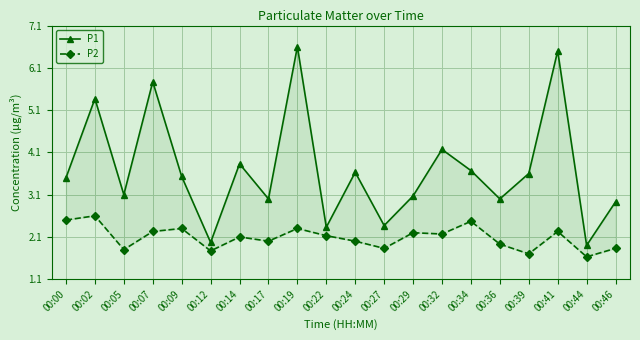

The value of P1 at 00:07 is 2.0. True or false?

False